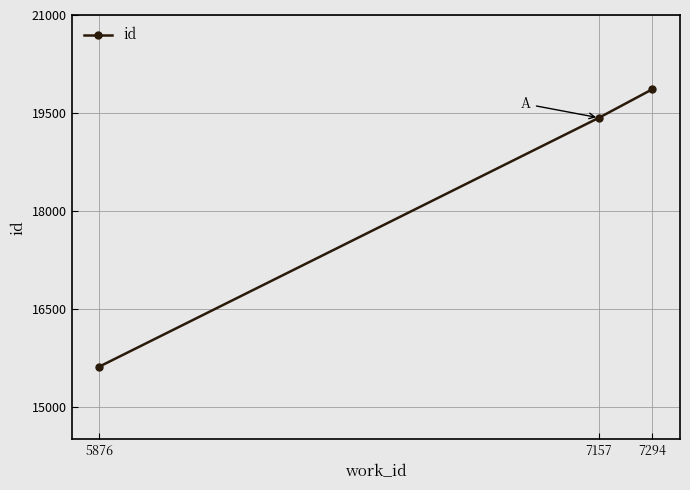

True or false: the data shows 19426 at 7157.

True